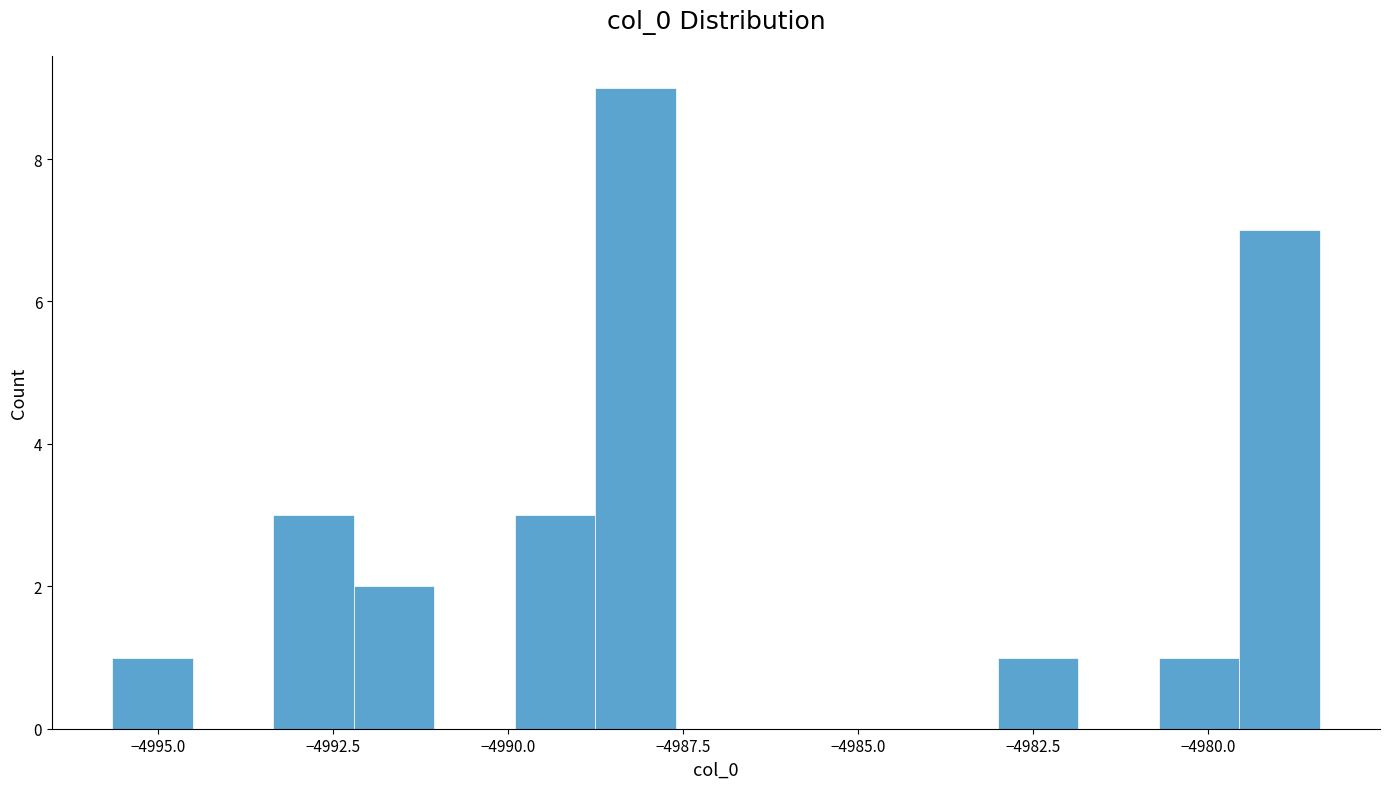

Around what value on the x-axis is the tallest bar? Give the approximate position of its centre, as read against the axis.

-4988.0